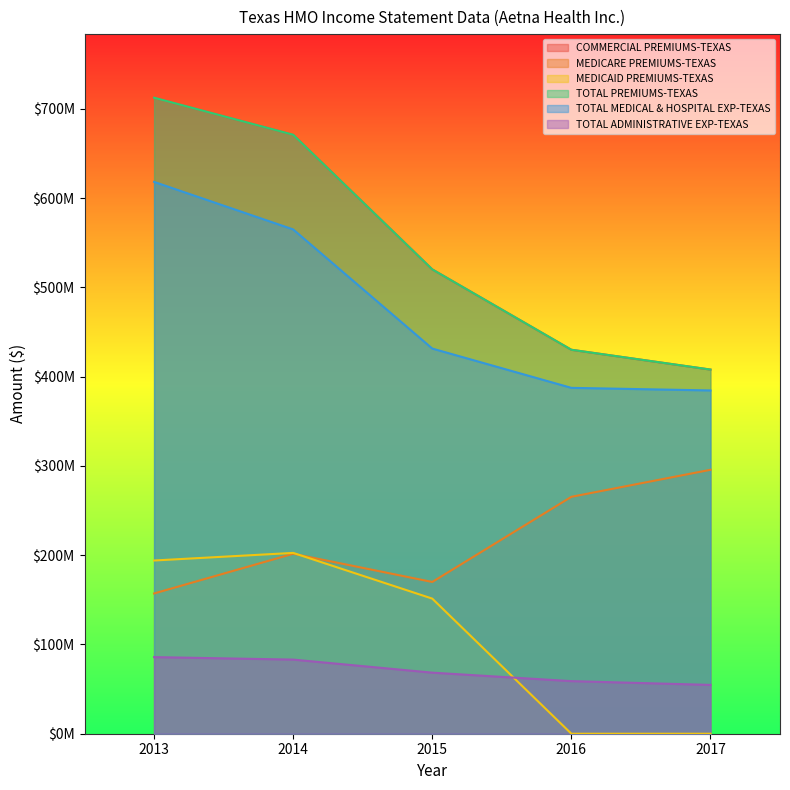

Which has a higher value, 2015 or 2014?

2014